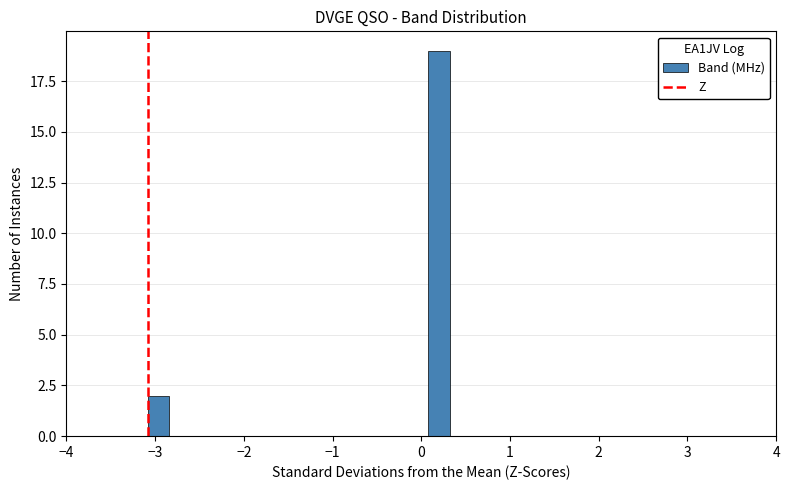

Around what value on the x-axis is the tallest bar? Give the approximate position of its centre, as read against the axis.

0.2